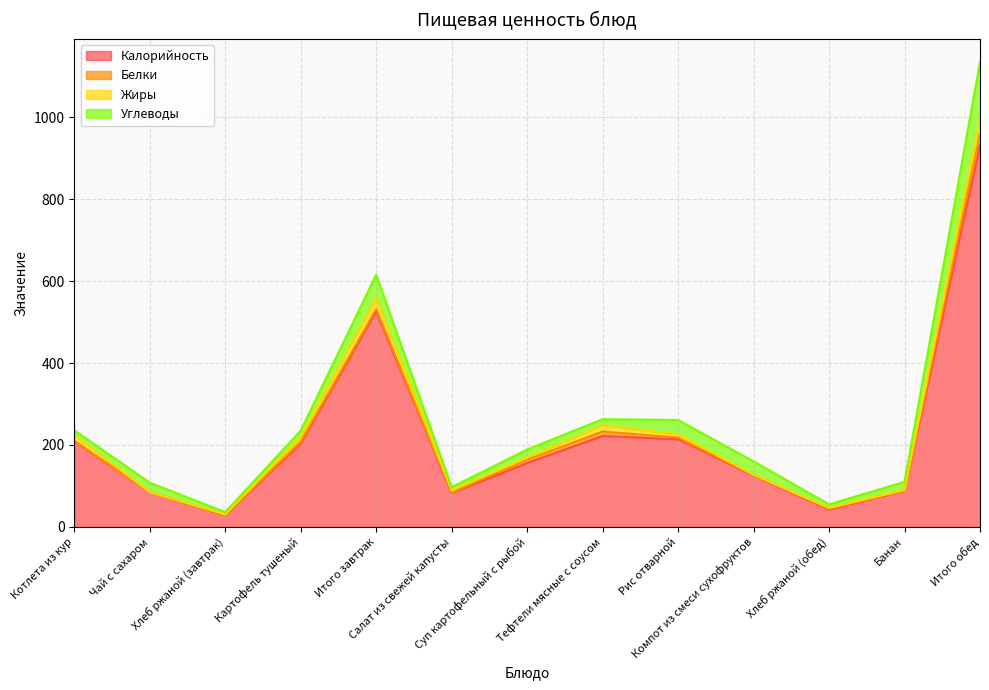

What are all the series names shown in the legend?

Калорийность, Белки, Жиры, Углеводы